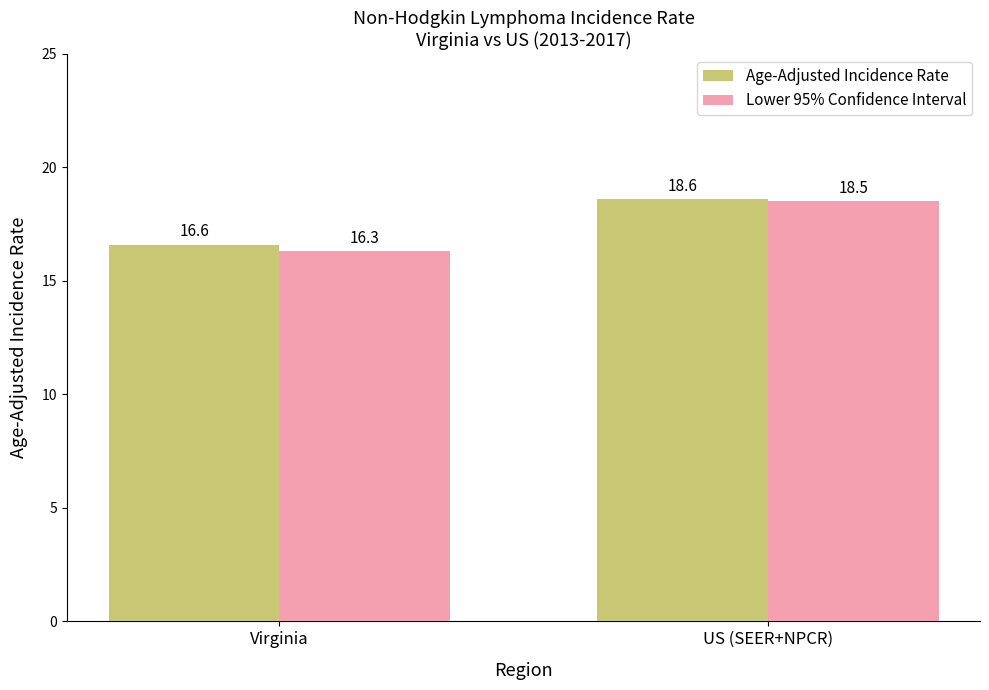

What is the sum of the Age-Adjusted Incidence Rate values at Virginia and US (SEER+NPCR)?

35.2